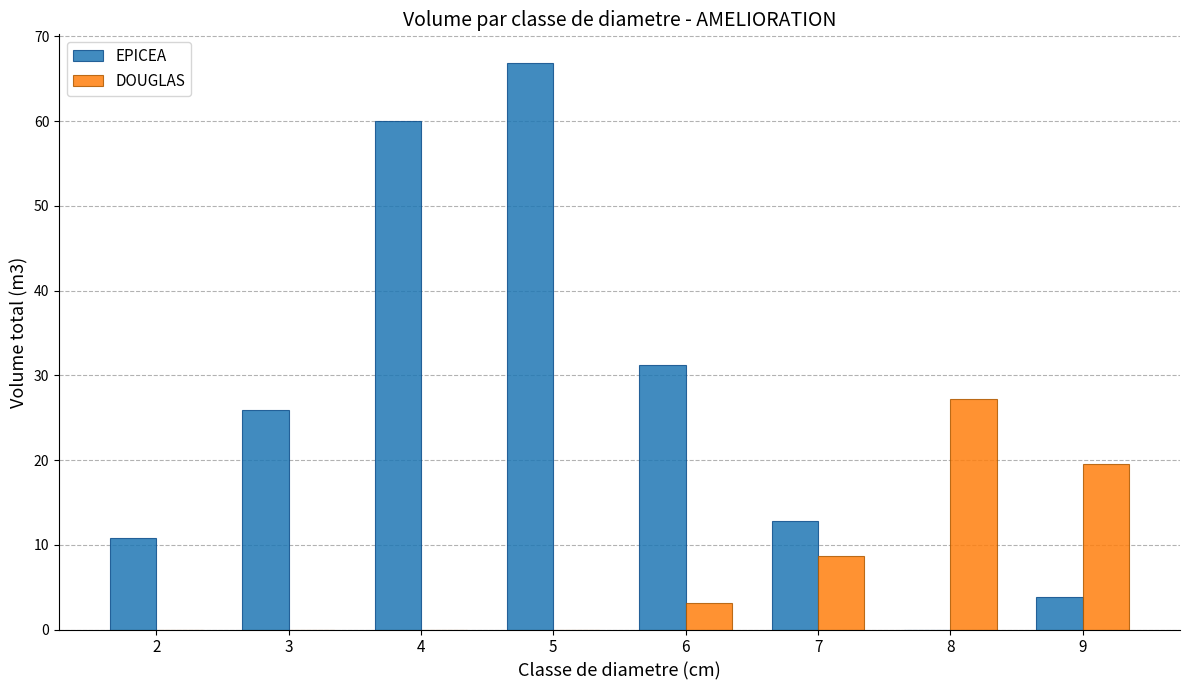

Is the value of EPICEA at 5 greater than the value of DOUGLAS at 7?

Yes